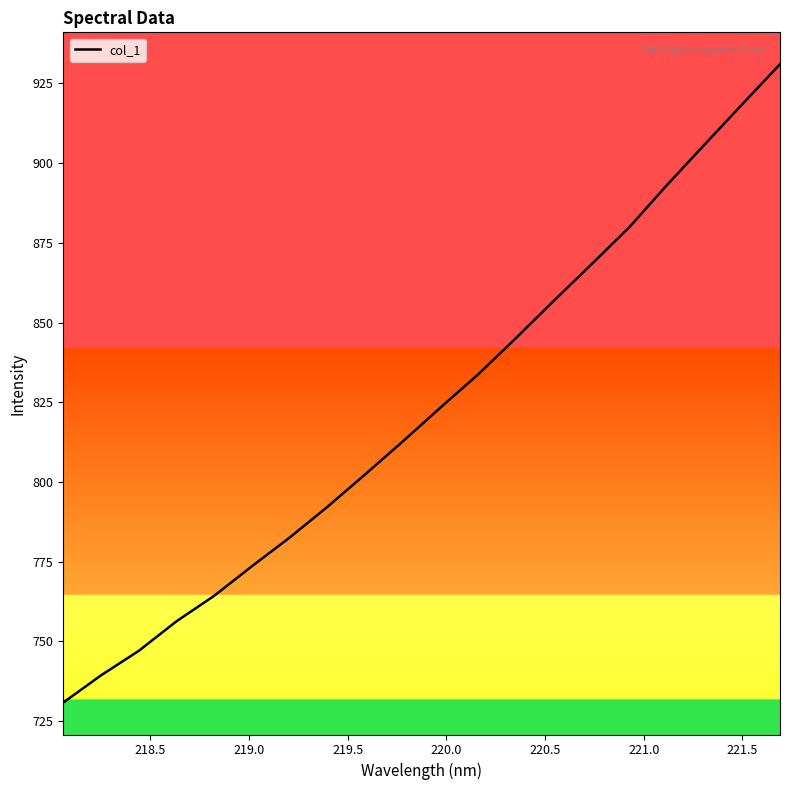

What is the difference between the maximum and minimum values?

200.2